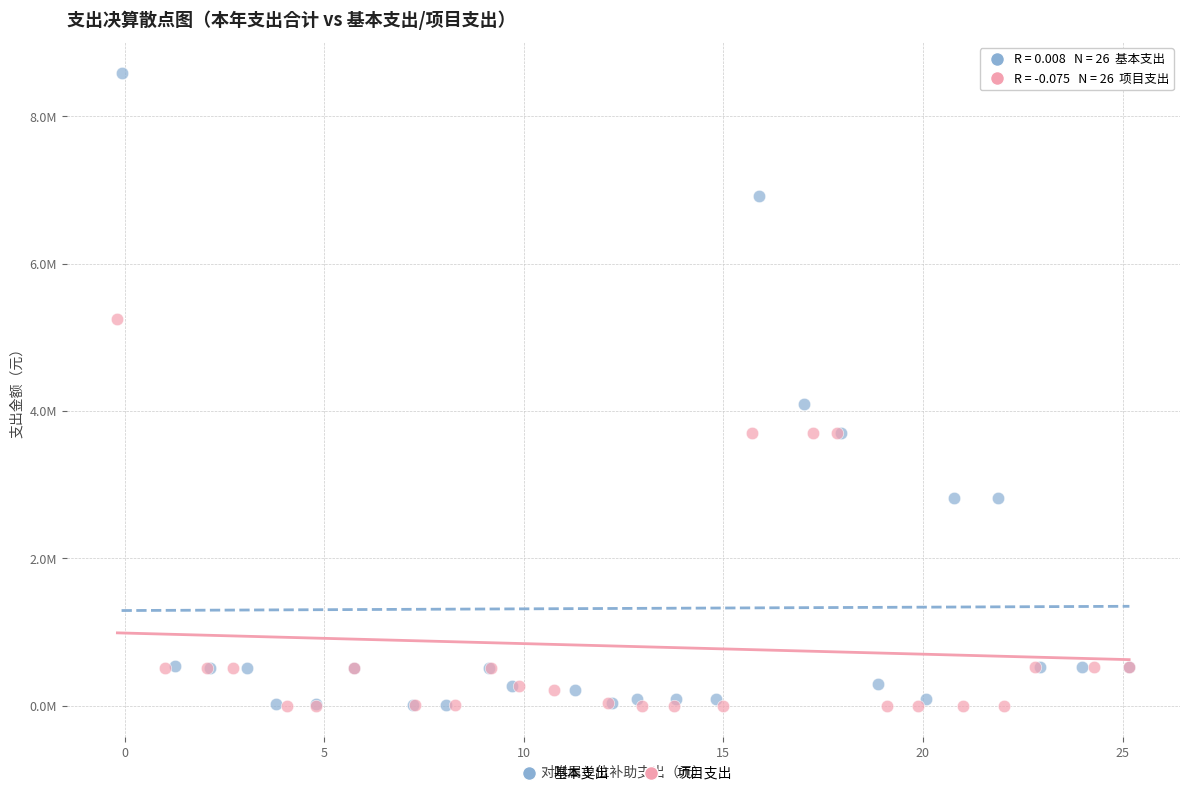

What are all the series names shown in the legend?

基本支出, 项目支出